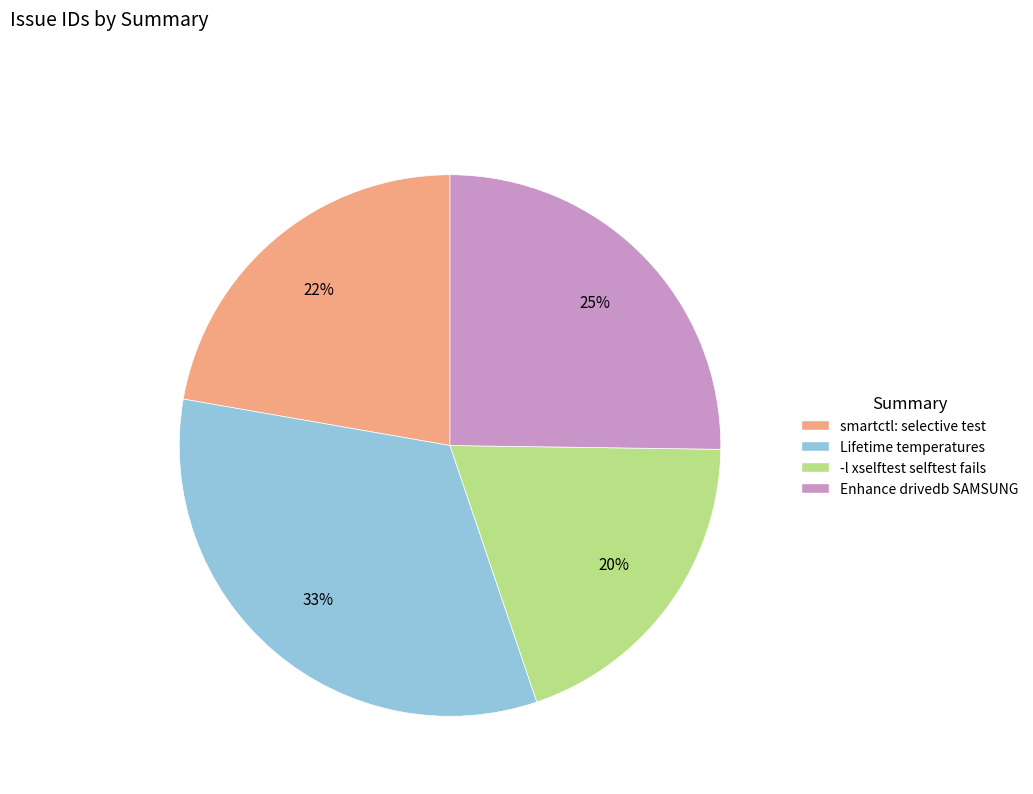

Rank the categories by value from lowest to highest.

-l xselftest selftest fails, smartctl: selective test, Enhance drivedb SAMSUNG, Lifetime temperatures